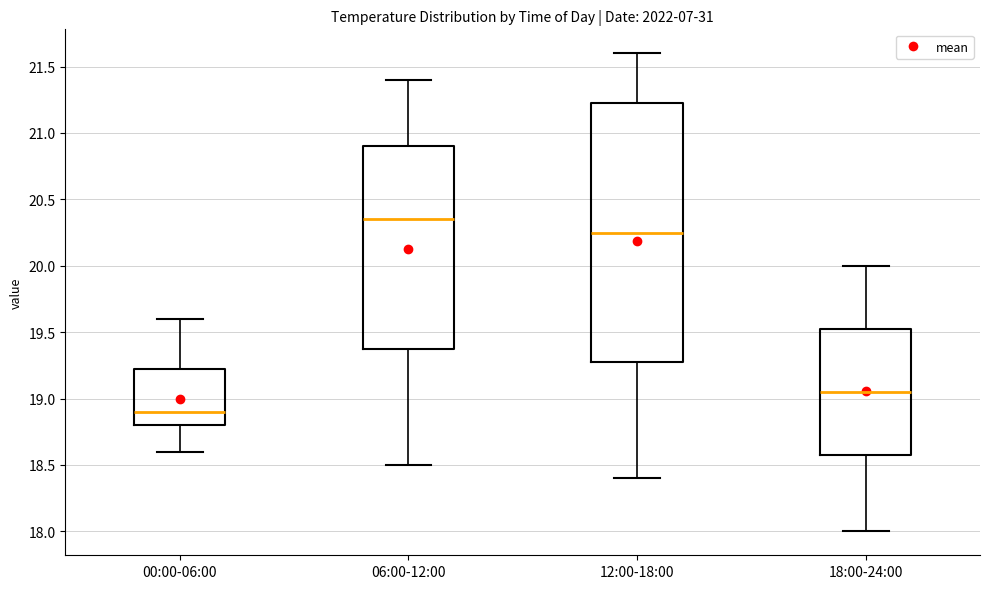

Which box has the highest median line?

06:00-12:00